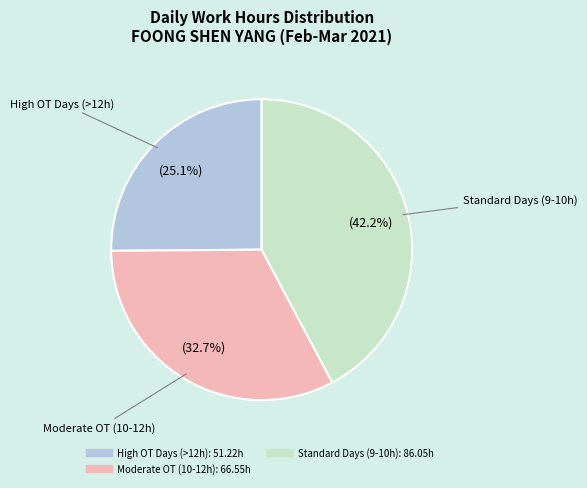

Does any single category account for the majority?

No